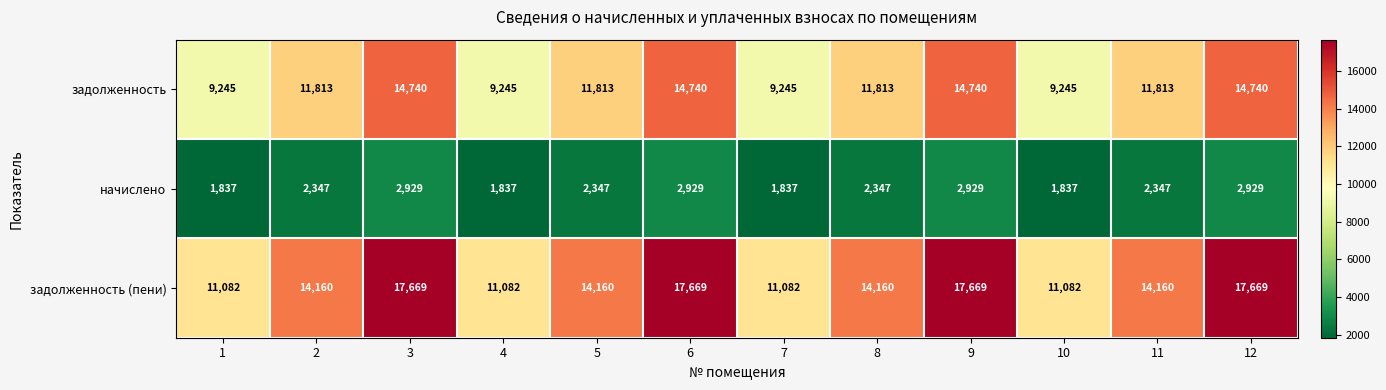

The value of задолженность at 11 is 11813. True or false?

True